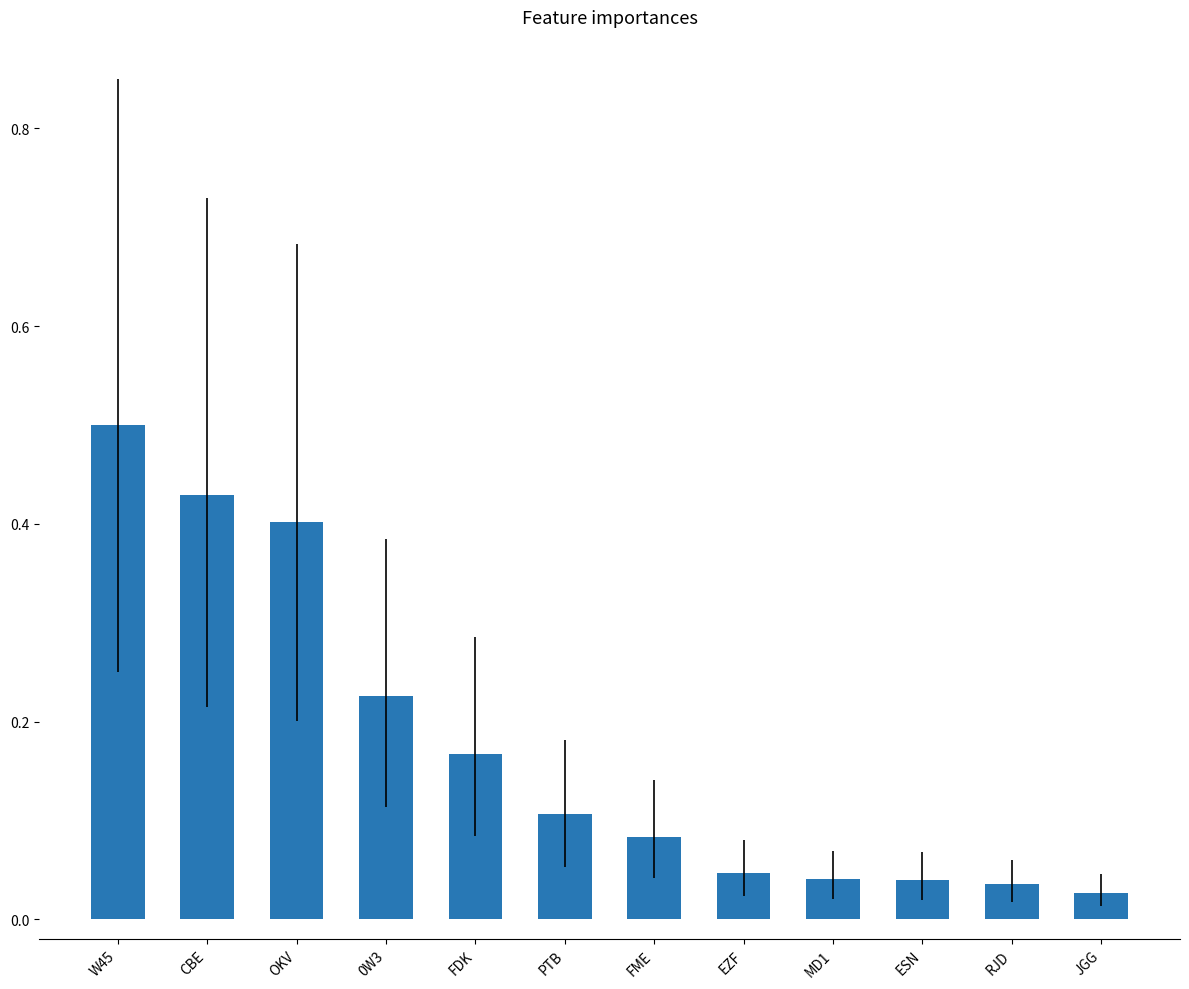

The chart shows a value of 0.2 at W45. True or false?

False